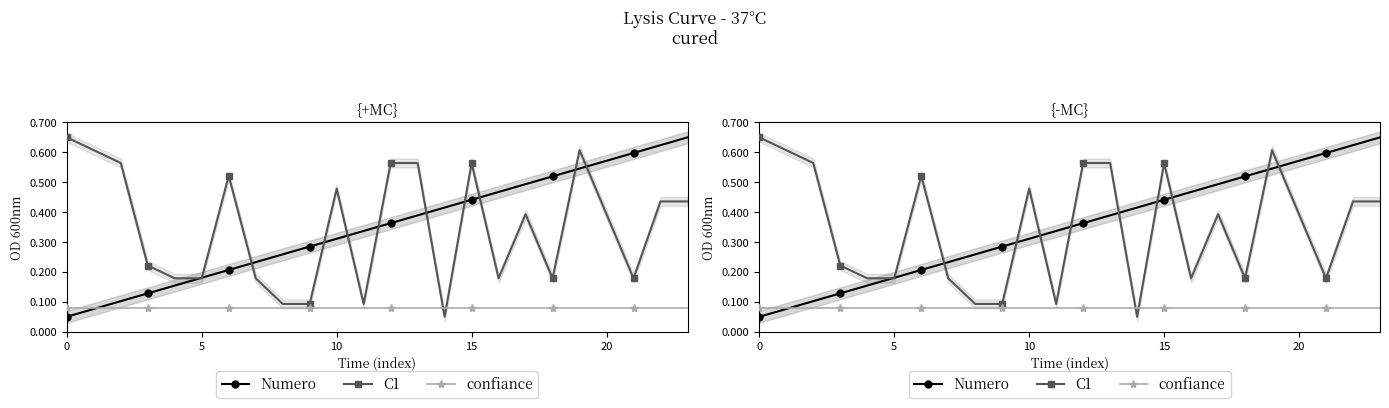

True or false: Numero has more than 2 points higher than both neighbors.

False